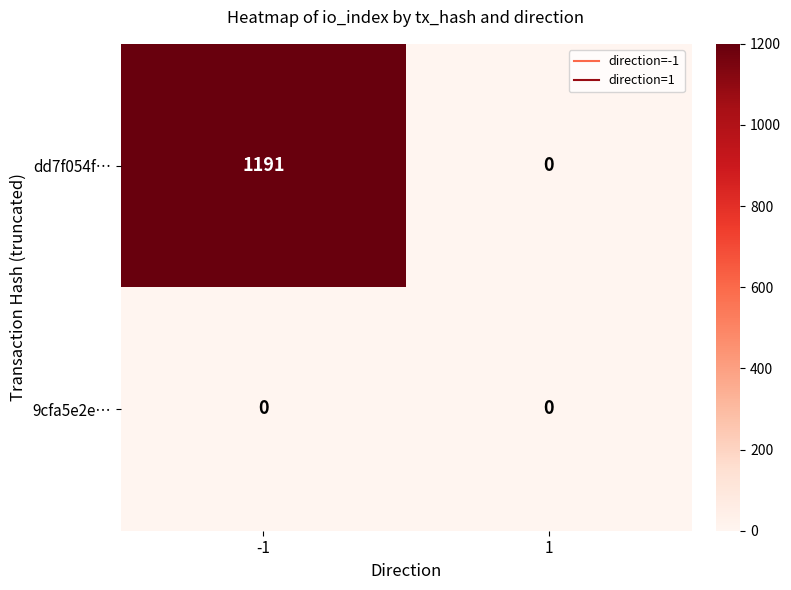

How many distinct data groups are displayed?

2